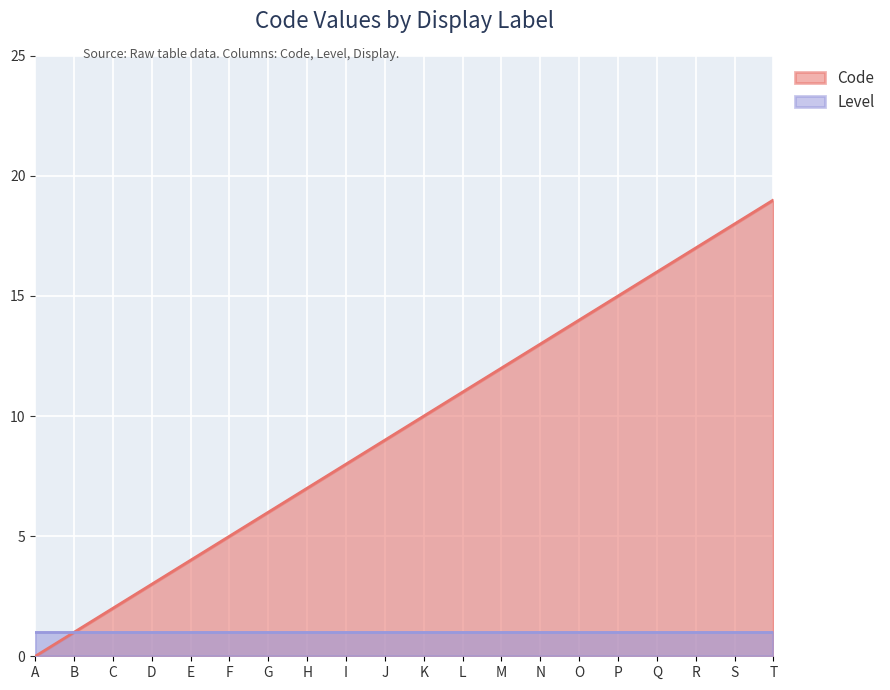

Read the value at I, to the nearest 10.

10